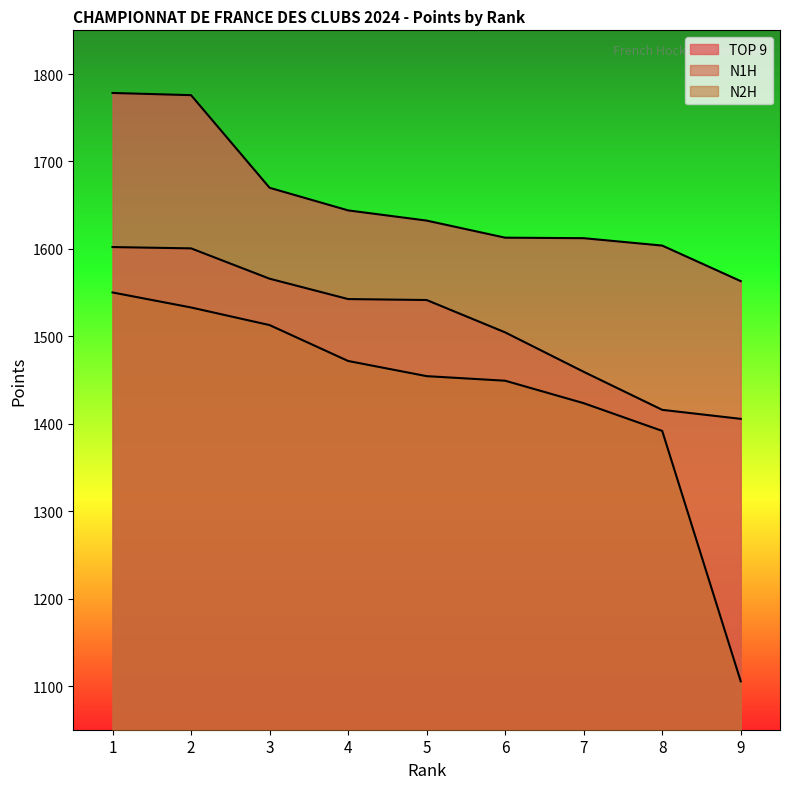

Between 3 and 5, which series saw the biggest shift?

N2H